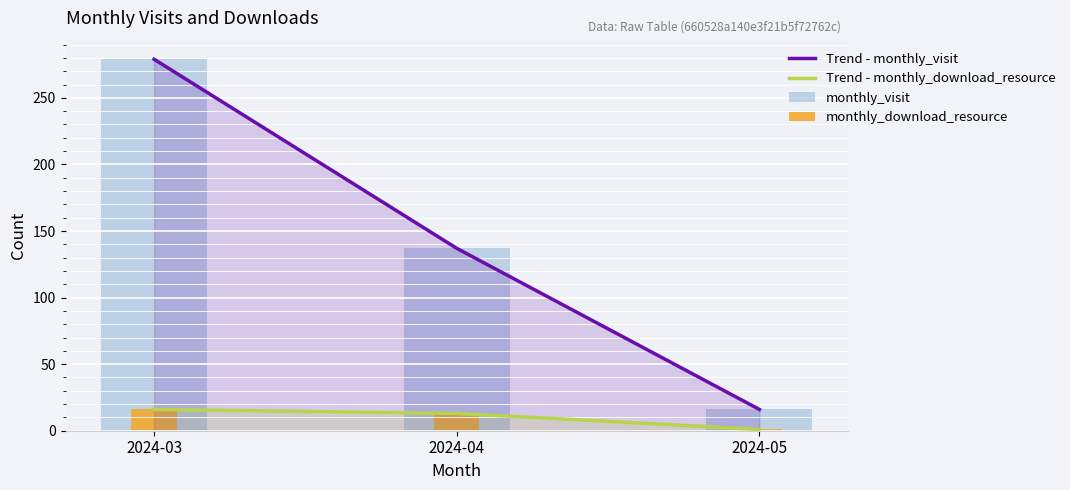

Reading right to left, extract all data points from this chart.

Trend - monthly_visit: 16	137	279
Trend - monthly_download_resource: 1	13	16
monthly_visit: 16	137	279
monthly_download_resource: 1	13	16